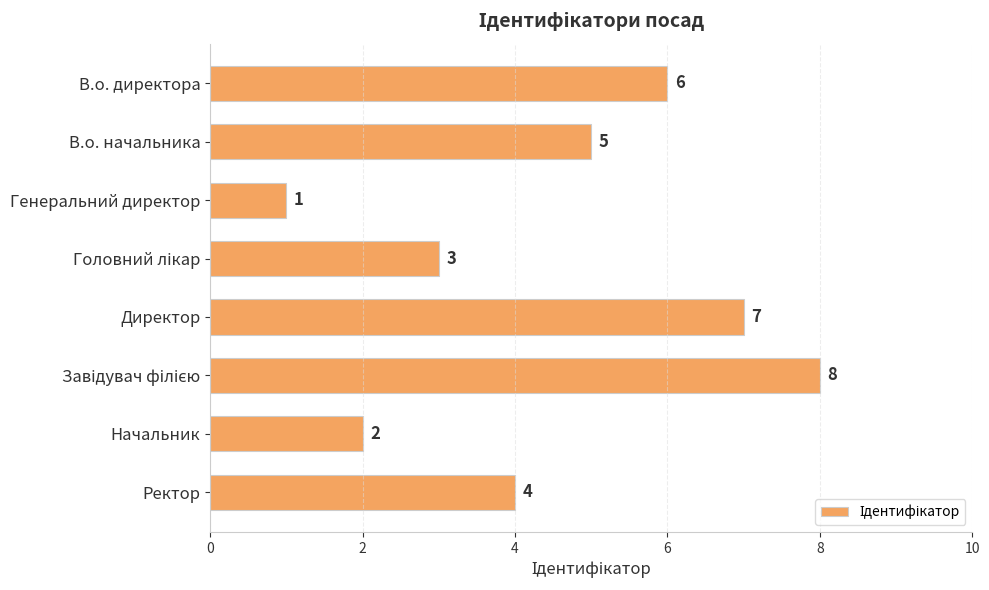

How many values are between 3 and 7?

5